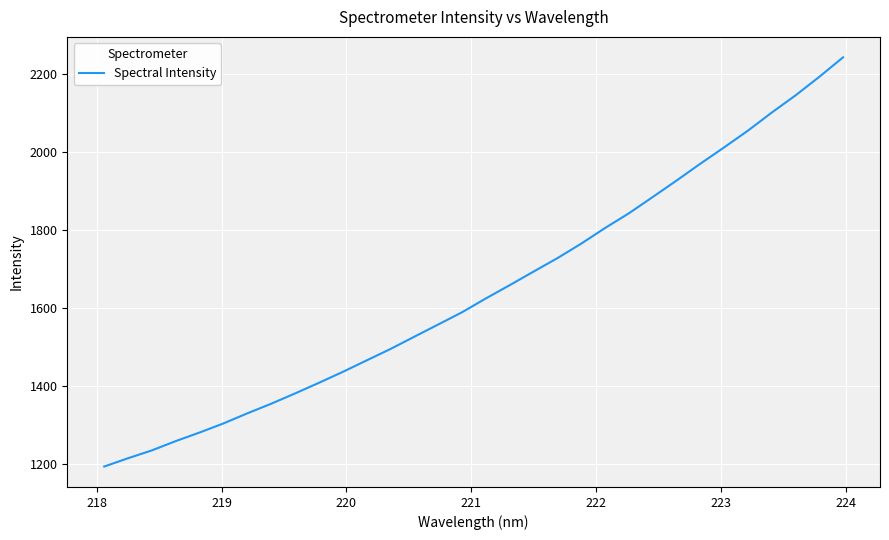

True or false: there are more than 1 points higher than both neighbors.

False